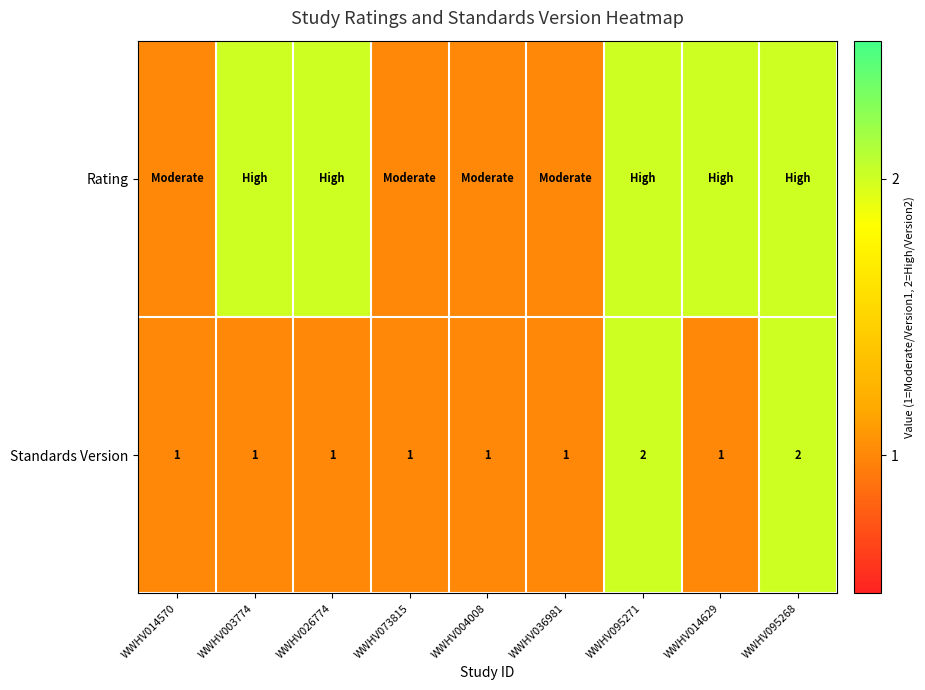

At which category is the sum across all series the highest?

WWHV095271